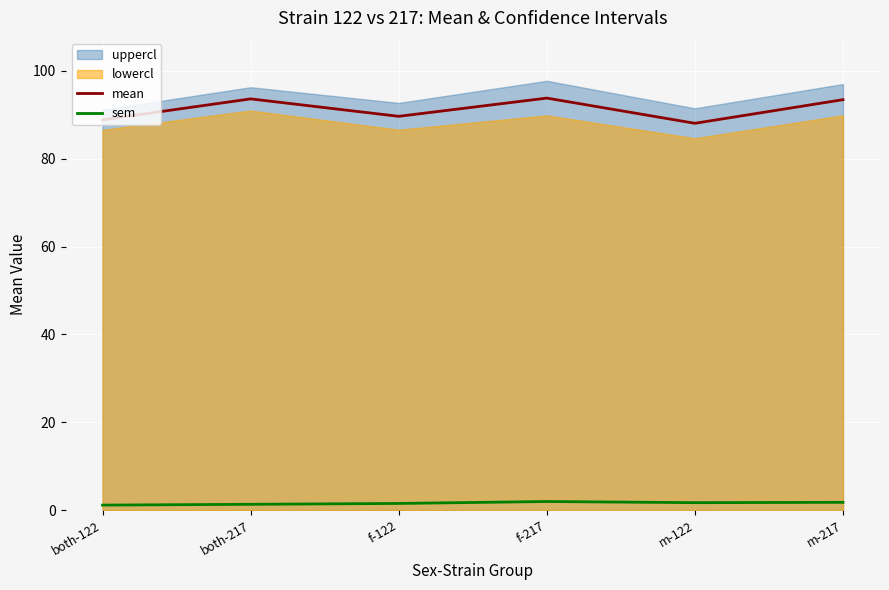

Reading right to left, transcribe all the data shown in this chart.

mean: m-217=93.5	m-122=88.1	f-217=93.8	f-122=89.7	both-217=93.6	both-122=88.9
sem: m-217=1.8	m-122=1.7	f-217=2.0	f-122=1.5	both-217=1.3	both-122=1.1